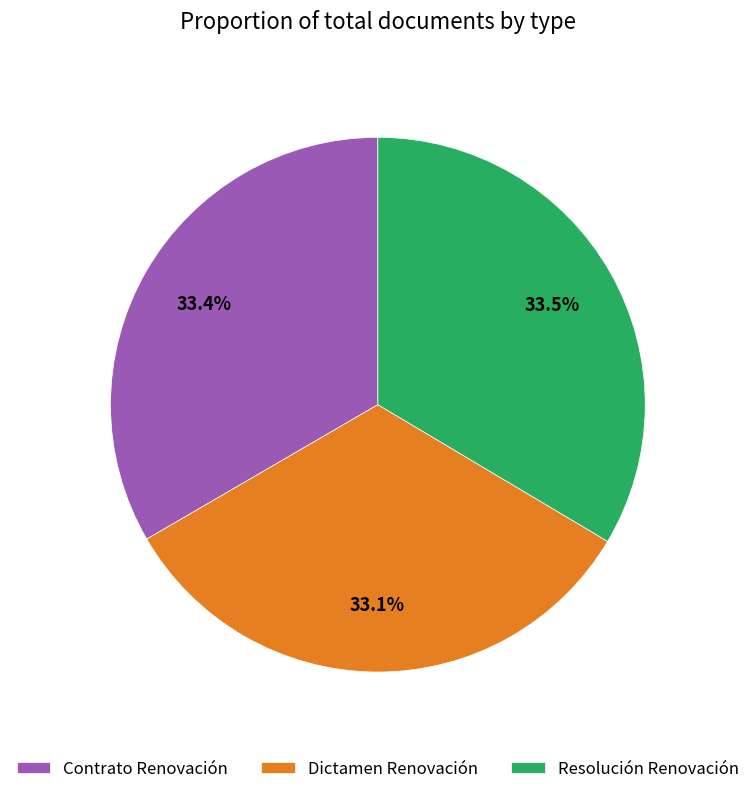

How many segments does this pie chart have?

3